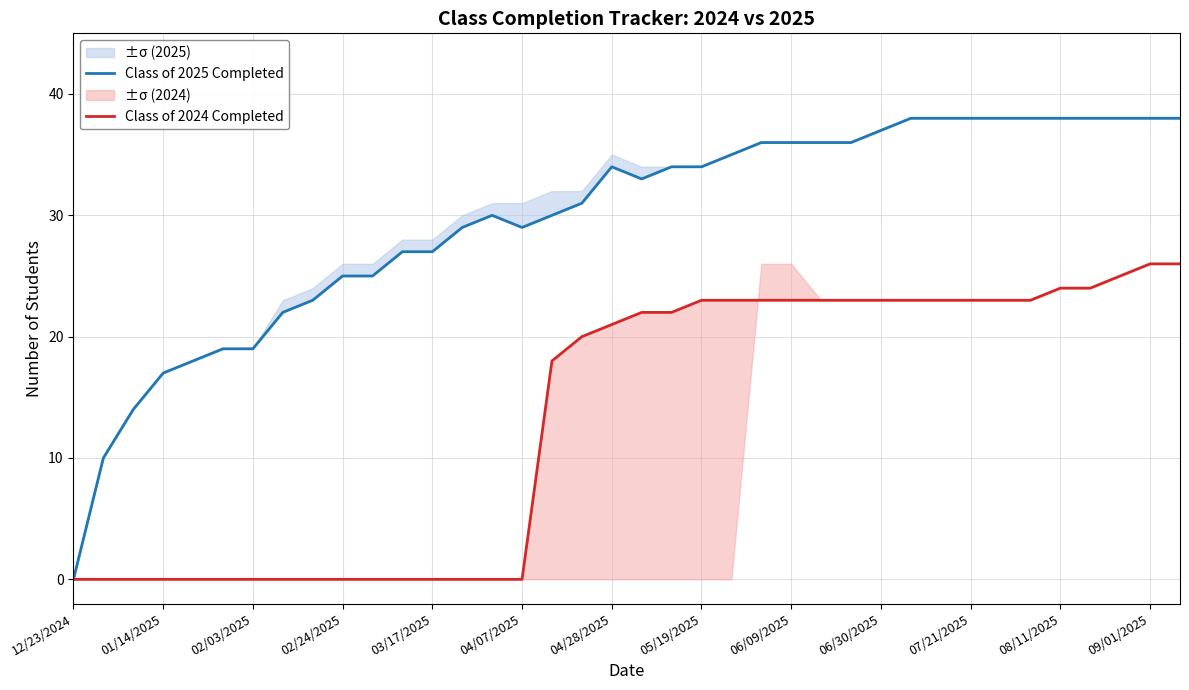

Rank the series by their average value, from lowest to highest.

Class of 2024 Completed, Class of 2025 Completed